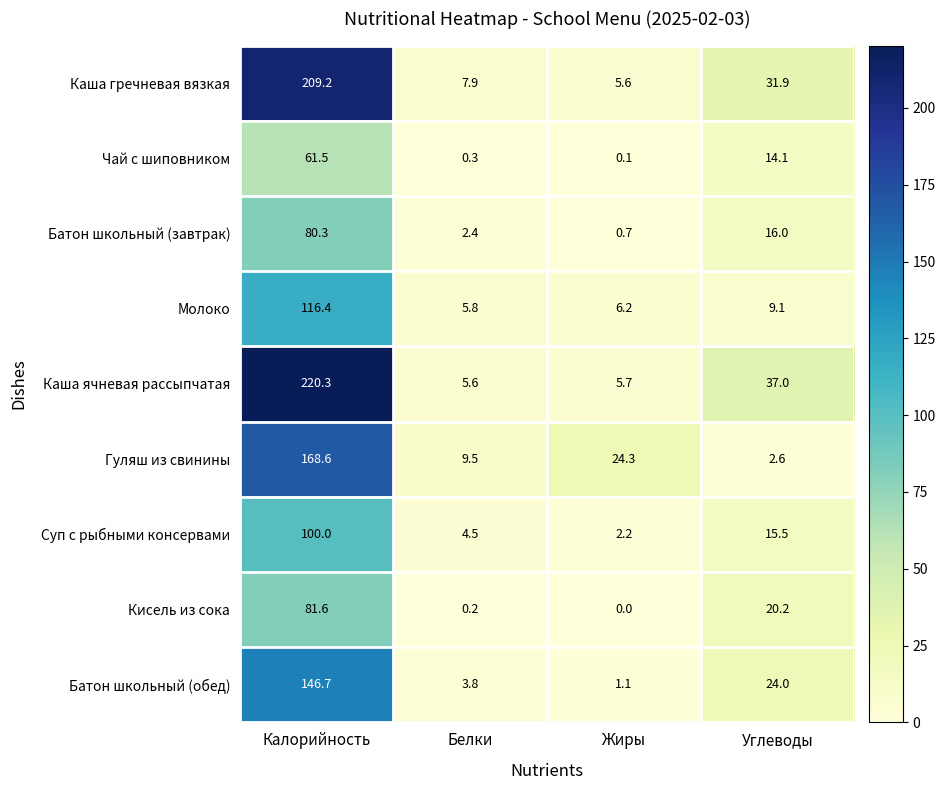

List the series in order of their peak value, highest first.

Каша ячневая рассыпчатая, Каша гречневая вязкая, Гуляш из свинины, Батон школьный (обед), Молоко, Суп с рыбными консервами, Кисель из сока, Батон школьный (завтрак), Чай с шиповником